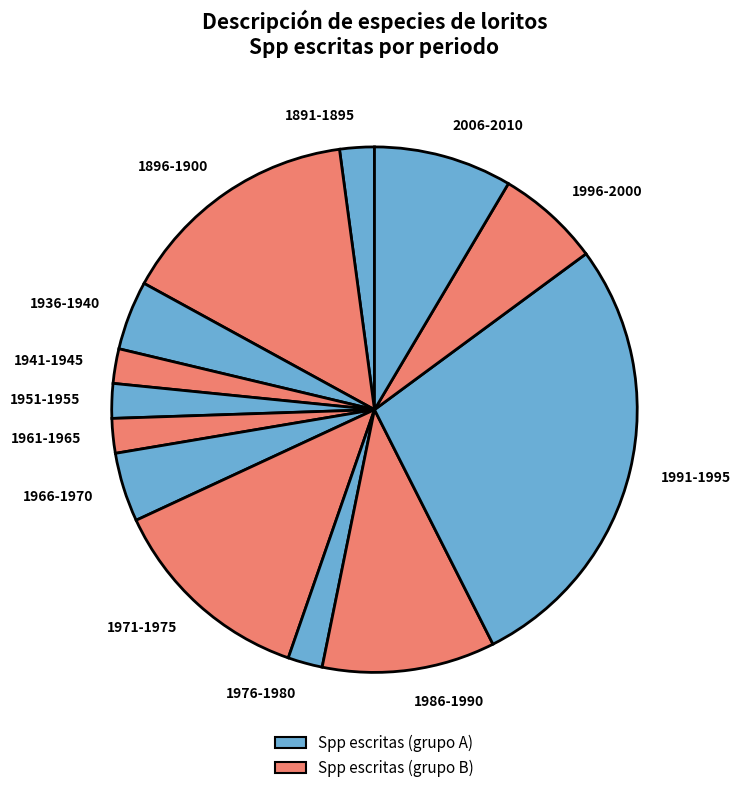

Is there a majority slice in this chart?

No